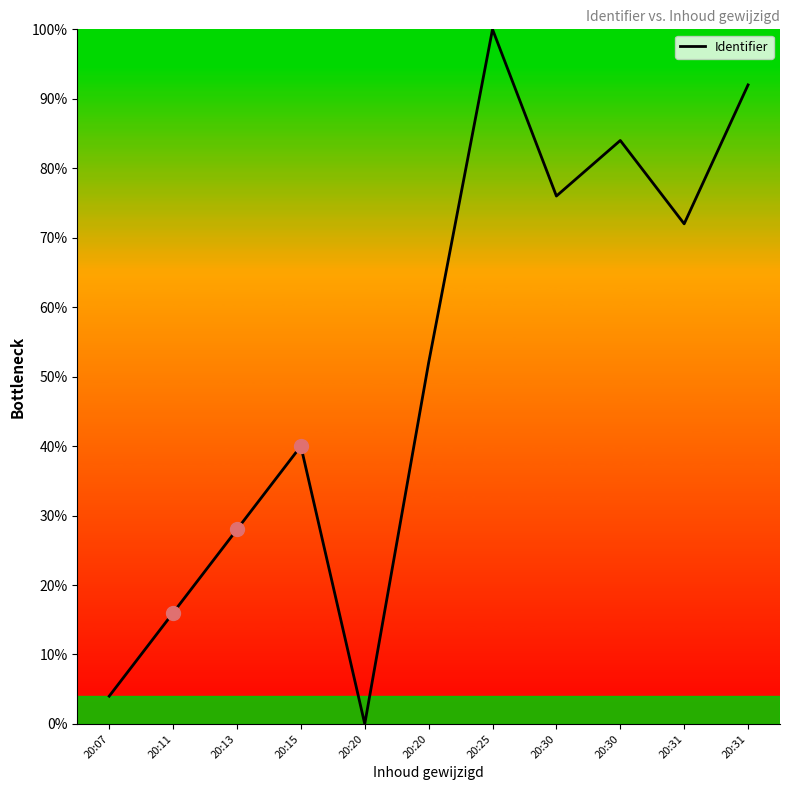

Between 20:31 and 20:31, which is larger?

20:31